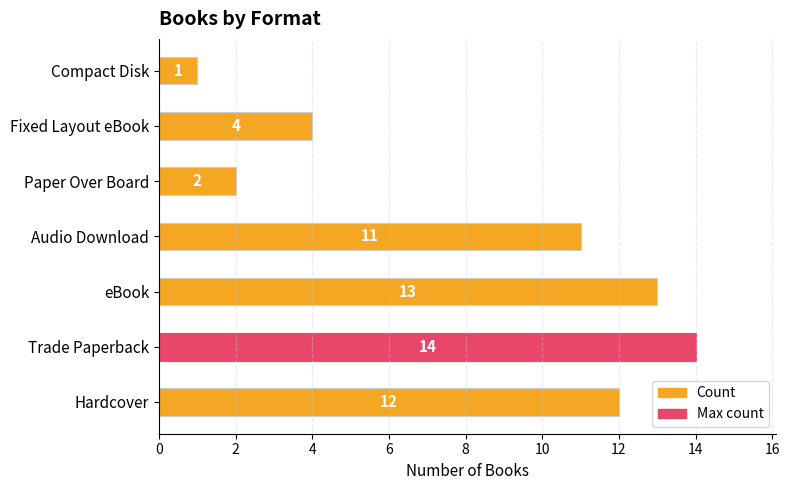

Reading top to bottom, extract all data points from this chart.

1	4	2	11	13	14	12